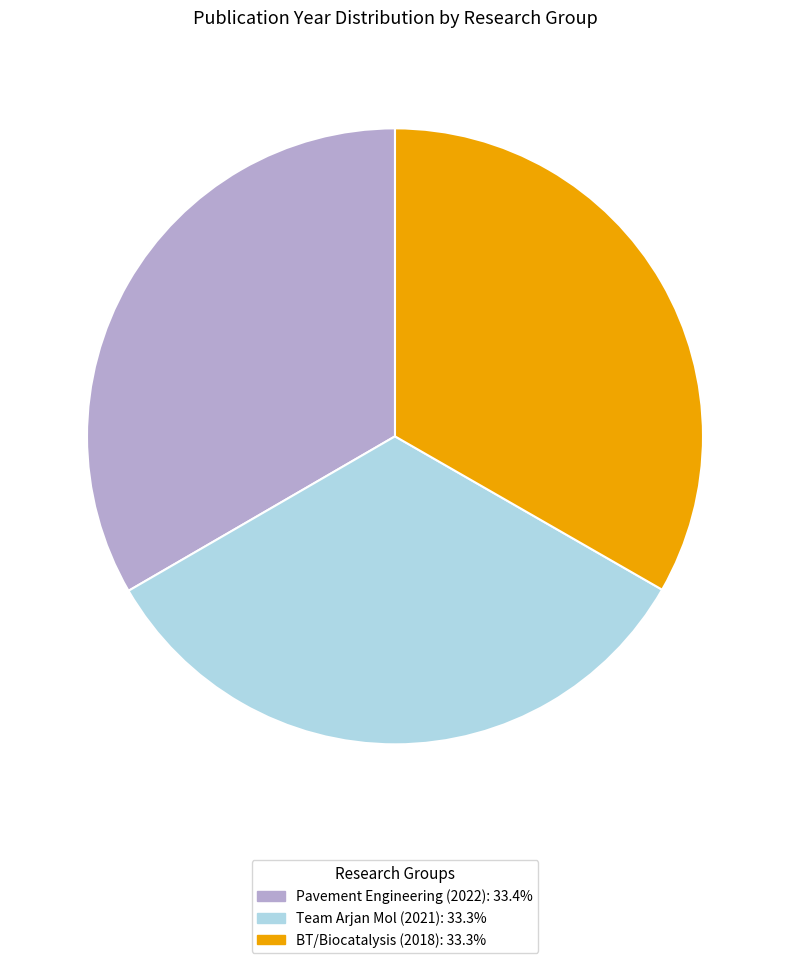

What is the ratio of the value at Pavement Engineering (2022) to the value at Team Arjan Mol (2021)?

1.0